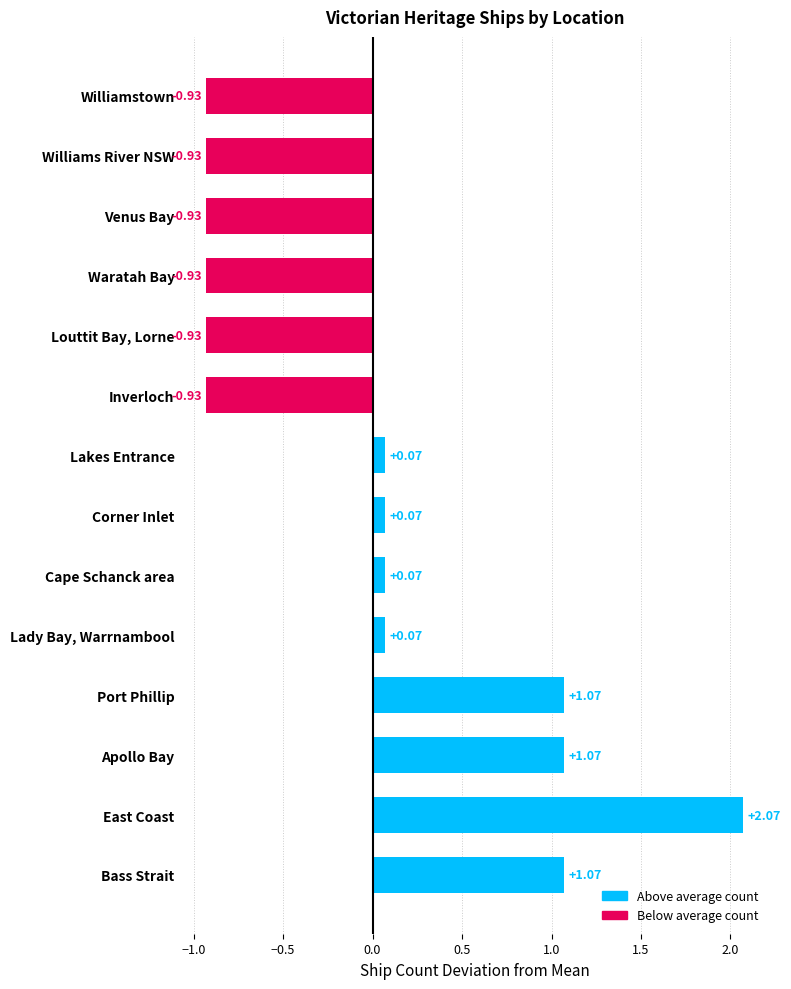

Which has a higher value, Waratah Bay or Apollo Bay?

Apollo Bay